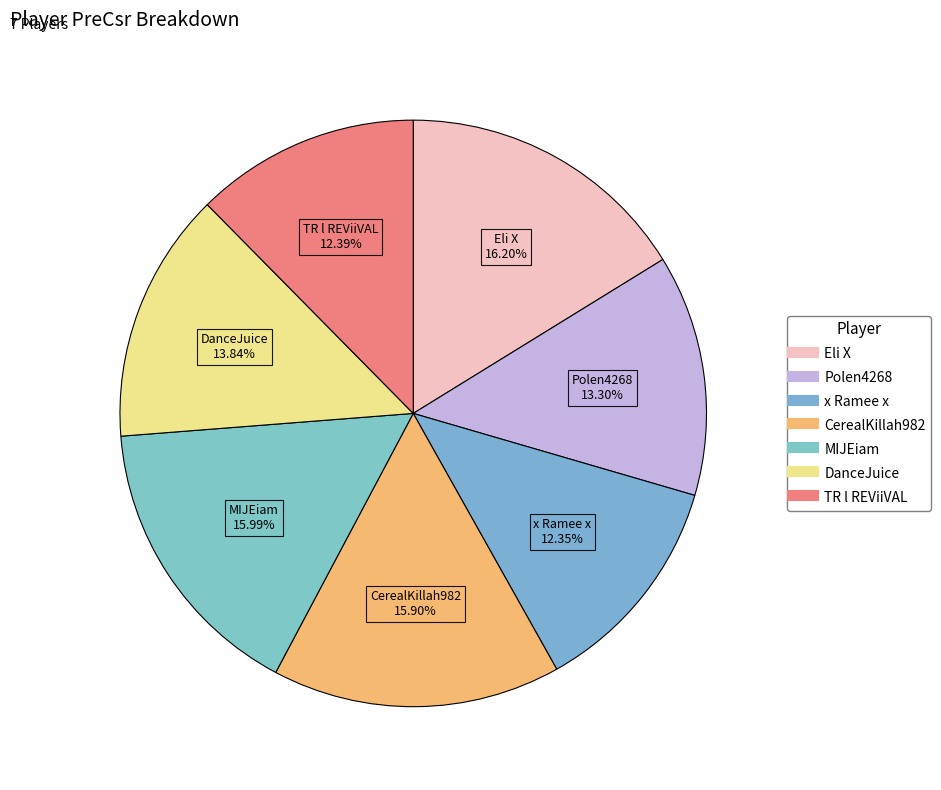

Is there a majority slice in this chart?

No